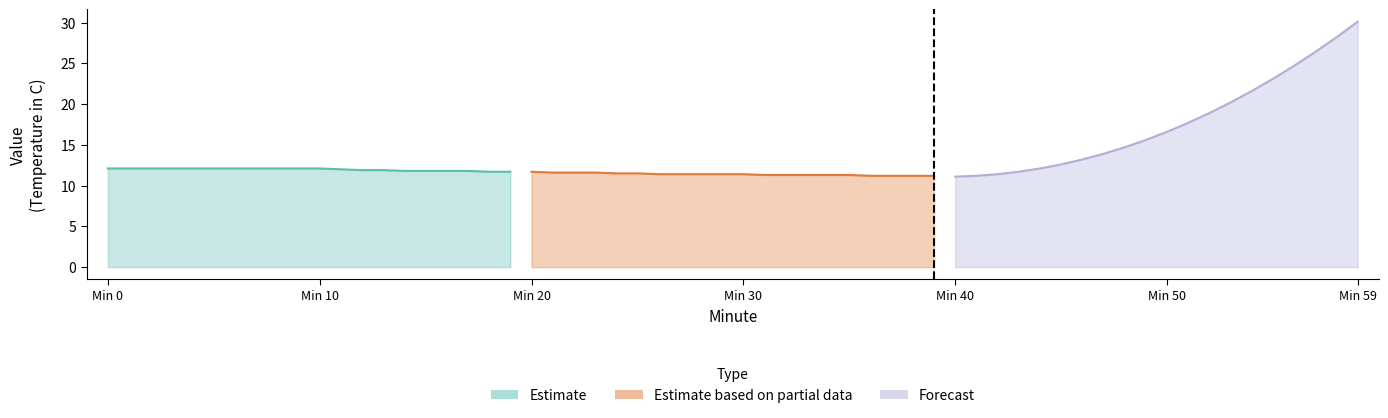

True or false: Estimate based on partial data has a value of 7.0 at 16.

False